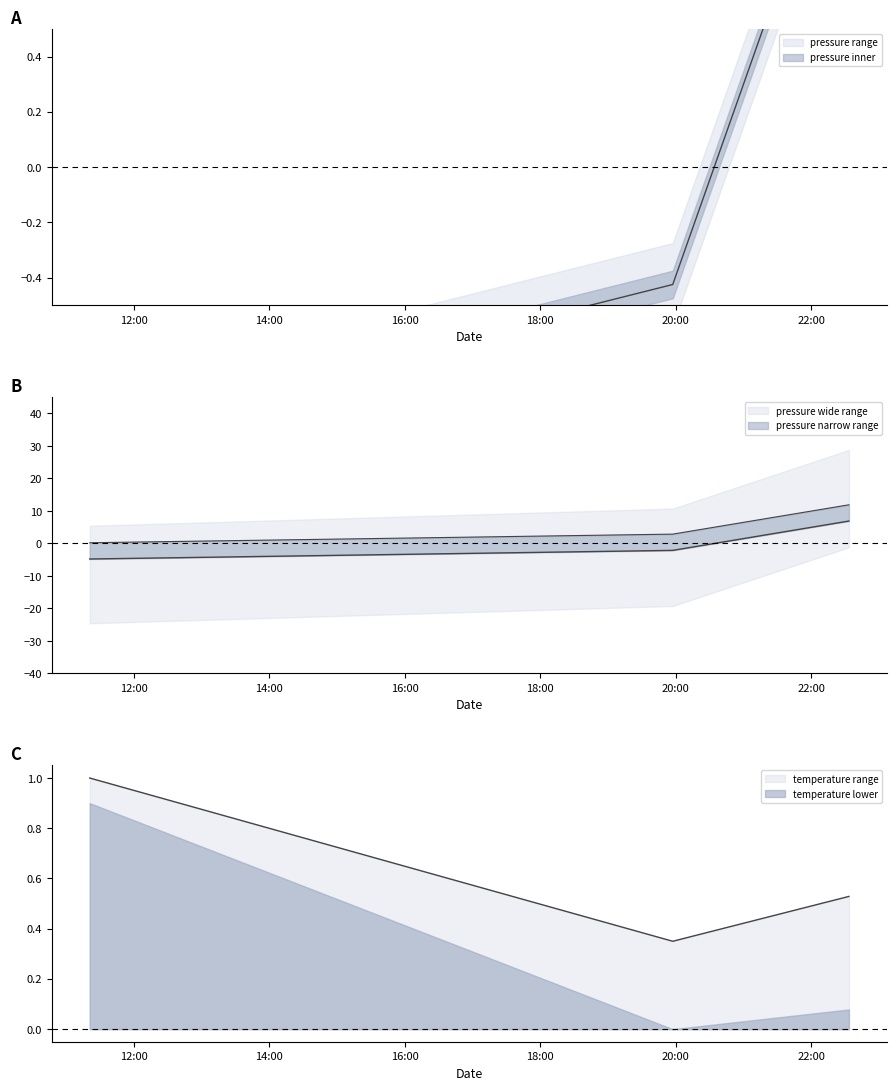

What is the difference between the highest and lowest values at 2023-01-27T11:20:56?

5.8